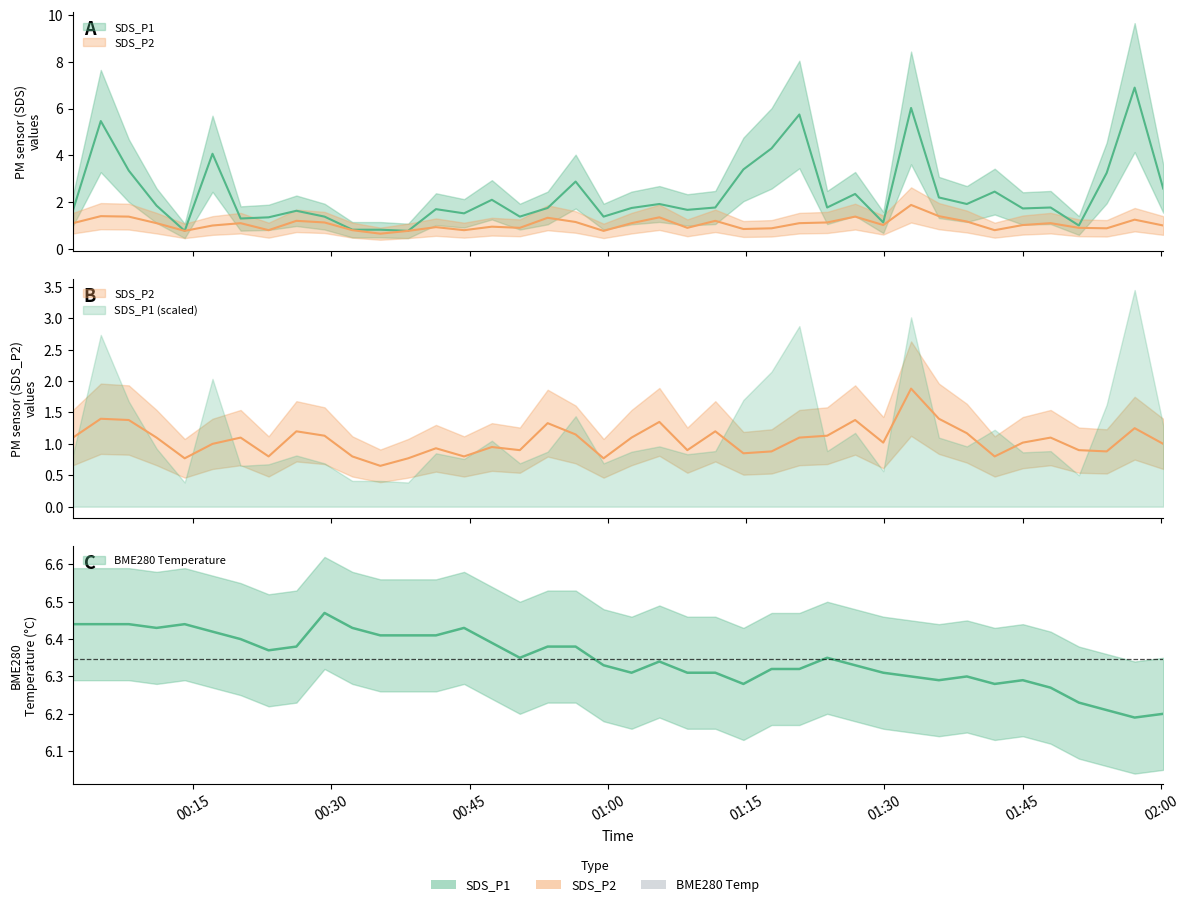

What is the sum of the BME280_temperature values at 2021/11/06 00:41:21 and 2021/11/06 00:44:24?

12.8